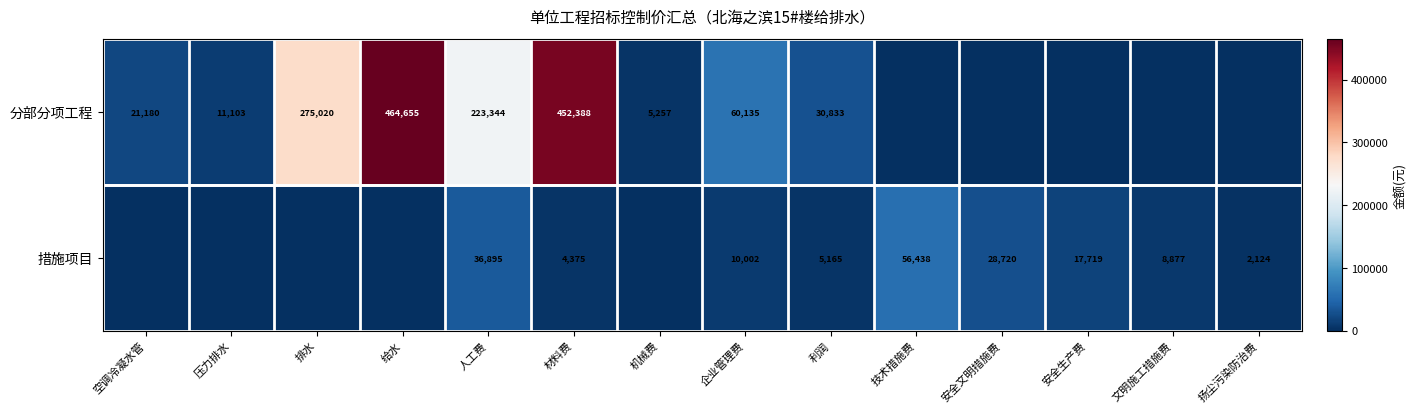

True or false: 措施项目 has a value of 36895 at 人工费.

True